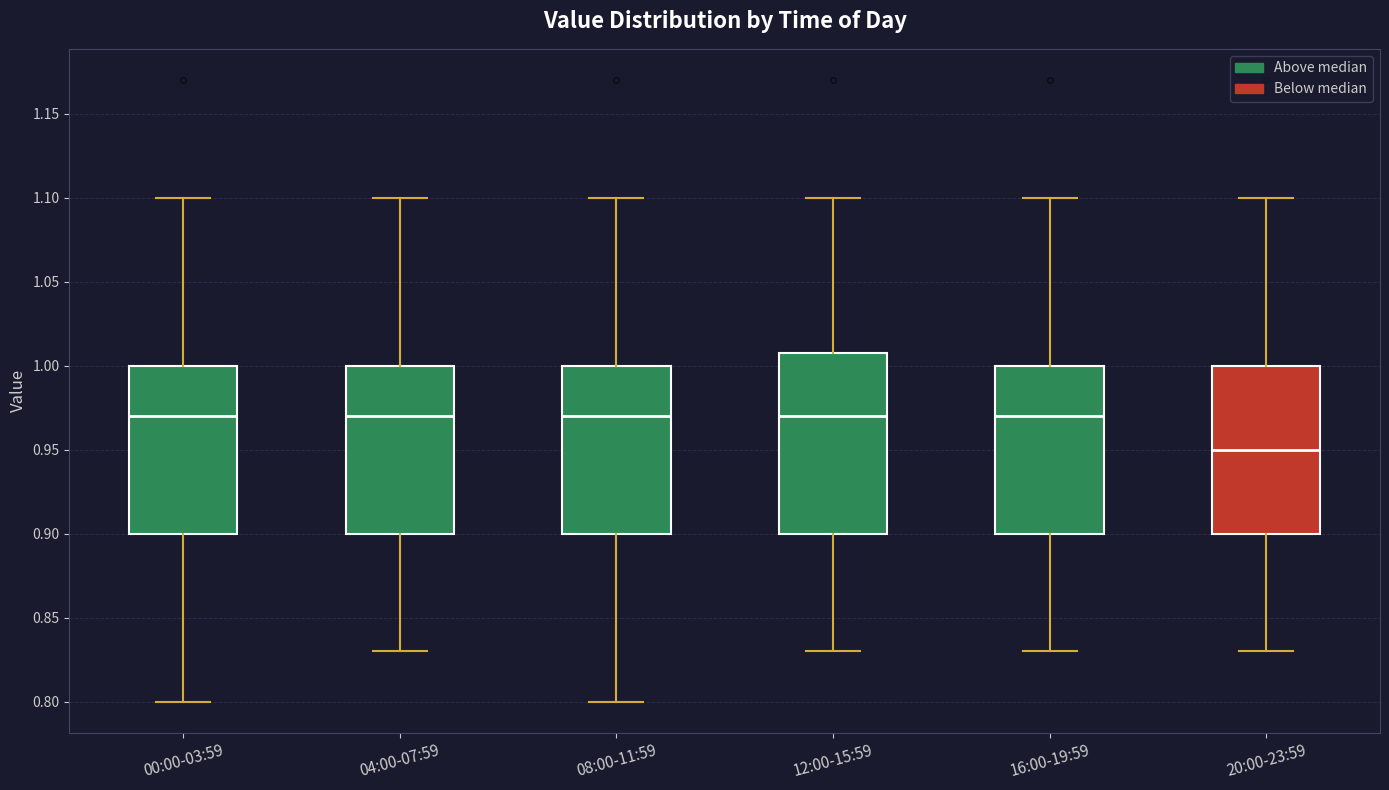

Reading left to right, read every box against the y-axis: the position of its median line, the range the box covers, and the ends of its whiskers. The values are not printed on the chart, so give them approximately, as read against the axis.

00:00-03:59: median 0.97, box 0.90 to 1.00, whiskers 0.80 to 1.10
04:00-07:59: median 0.97, box 0.90 to 1.00, whiskers 0.83 to 1.10
08:00-11:59: median 0.97, box 0.90 to 1.00, whiskers 0.80 to 1.10
12:00-15:59: median 0.97, box 0.90 to 1.01, whiskers 0.83 to 1.10
16:00-19:59: median 0.97, box 0.90 to 1.00, whiskers 0.83 to 1.10
20:00-23:59: median 0.95, box 0.90 to 1.00, whiskers 0.83 to 1.10